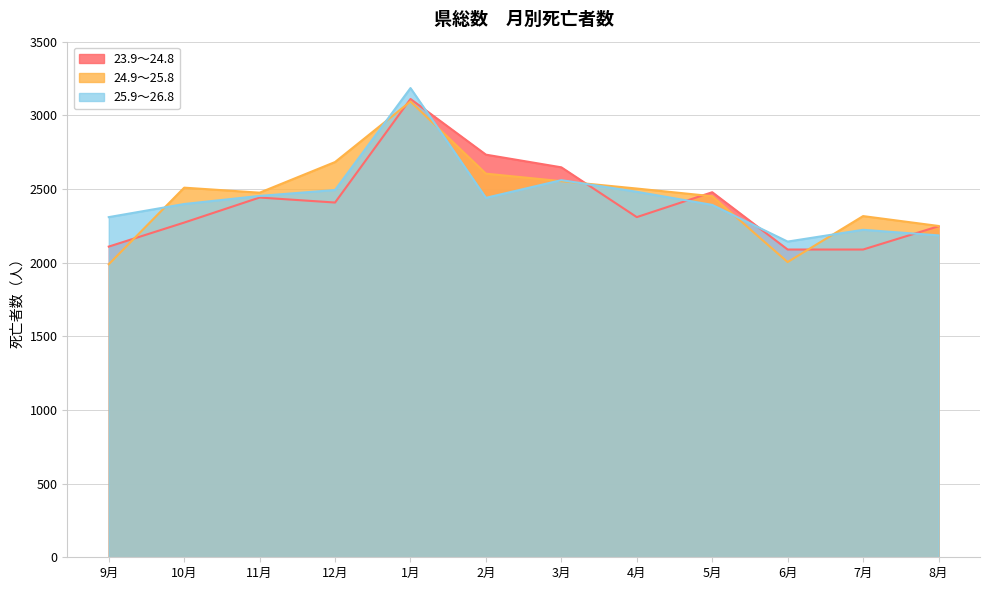

Reading left to right, extract all data points from this chart.

23.9～24.8: 9月=2109	10月=2272	11月=2442	12月=2408	1月=3111	2月=2733	3月=2647	4月=2309	5月=2478	6月=2089	7月=2089	8月=2247
24.9～25.8: 9月=1989	10月=2509	11月=2475	12月=2683	1月=3094	2月=2604	3月=2553	4月=2503	5月=2451	6月=2004	7月=2316	8月=2249
25.9～26.8: 9月=2309	10月=2398	11月=2453	12月=2493	1月=3185	2月=2440	3月=2560	4月=2481	5月=2392	6月=2143	7月=2223	8月=2185